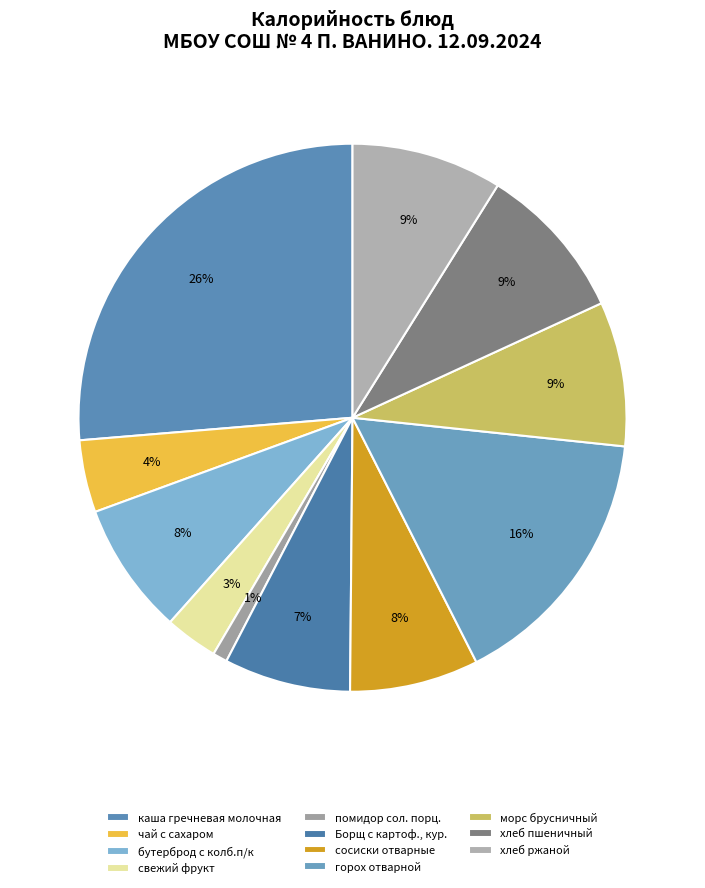

Is the sum of каша гречневая молочная and чай с сахаром greater than half?

No